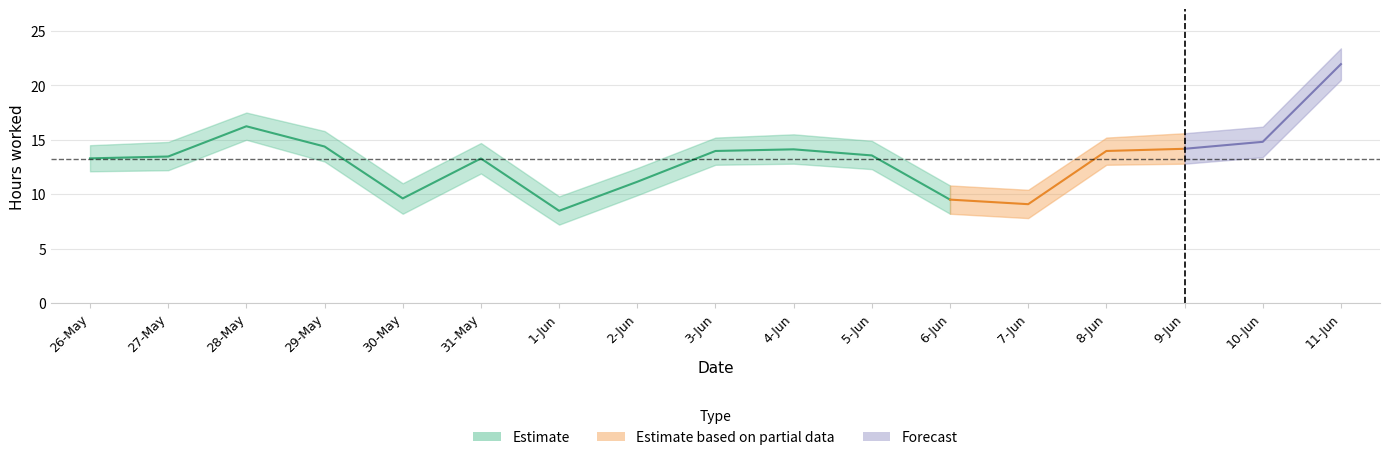

True or false: hours has a value of 6.0 at 29-May.

False